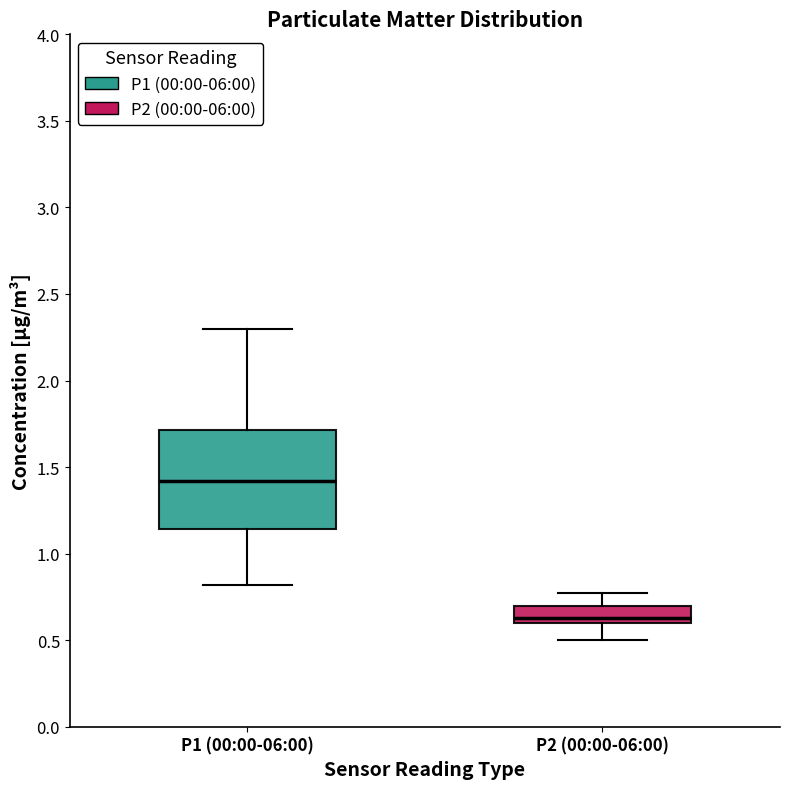

Which box's median line is the lowest?

P2 (00:00-06:00)